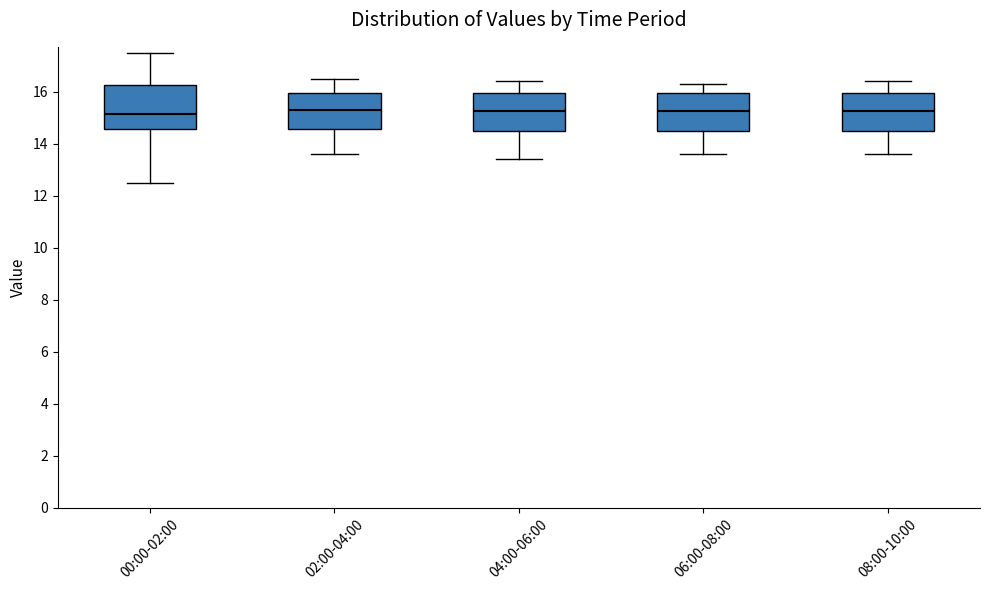

Where does the median line of the box for 08:00-10:00 sit on the y-axis? The values are not printed on the chart, so give them approximately, as read against the axis.

15.2